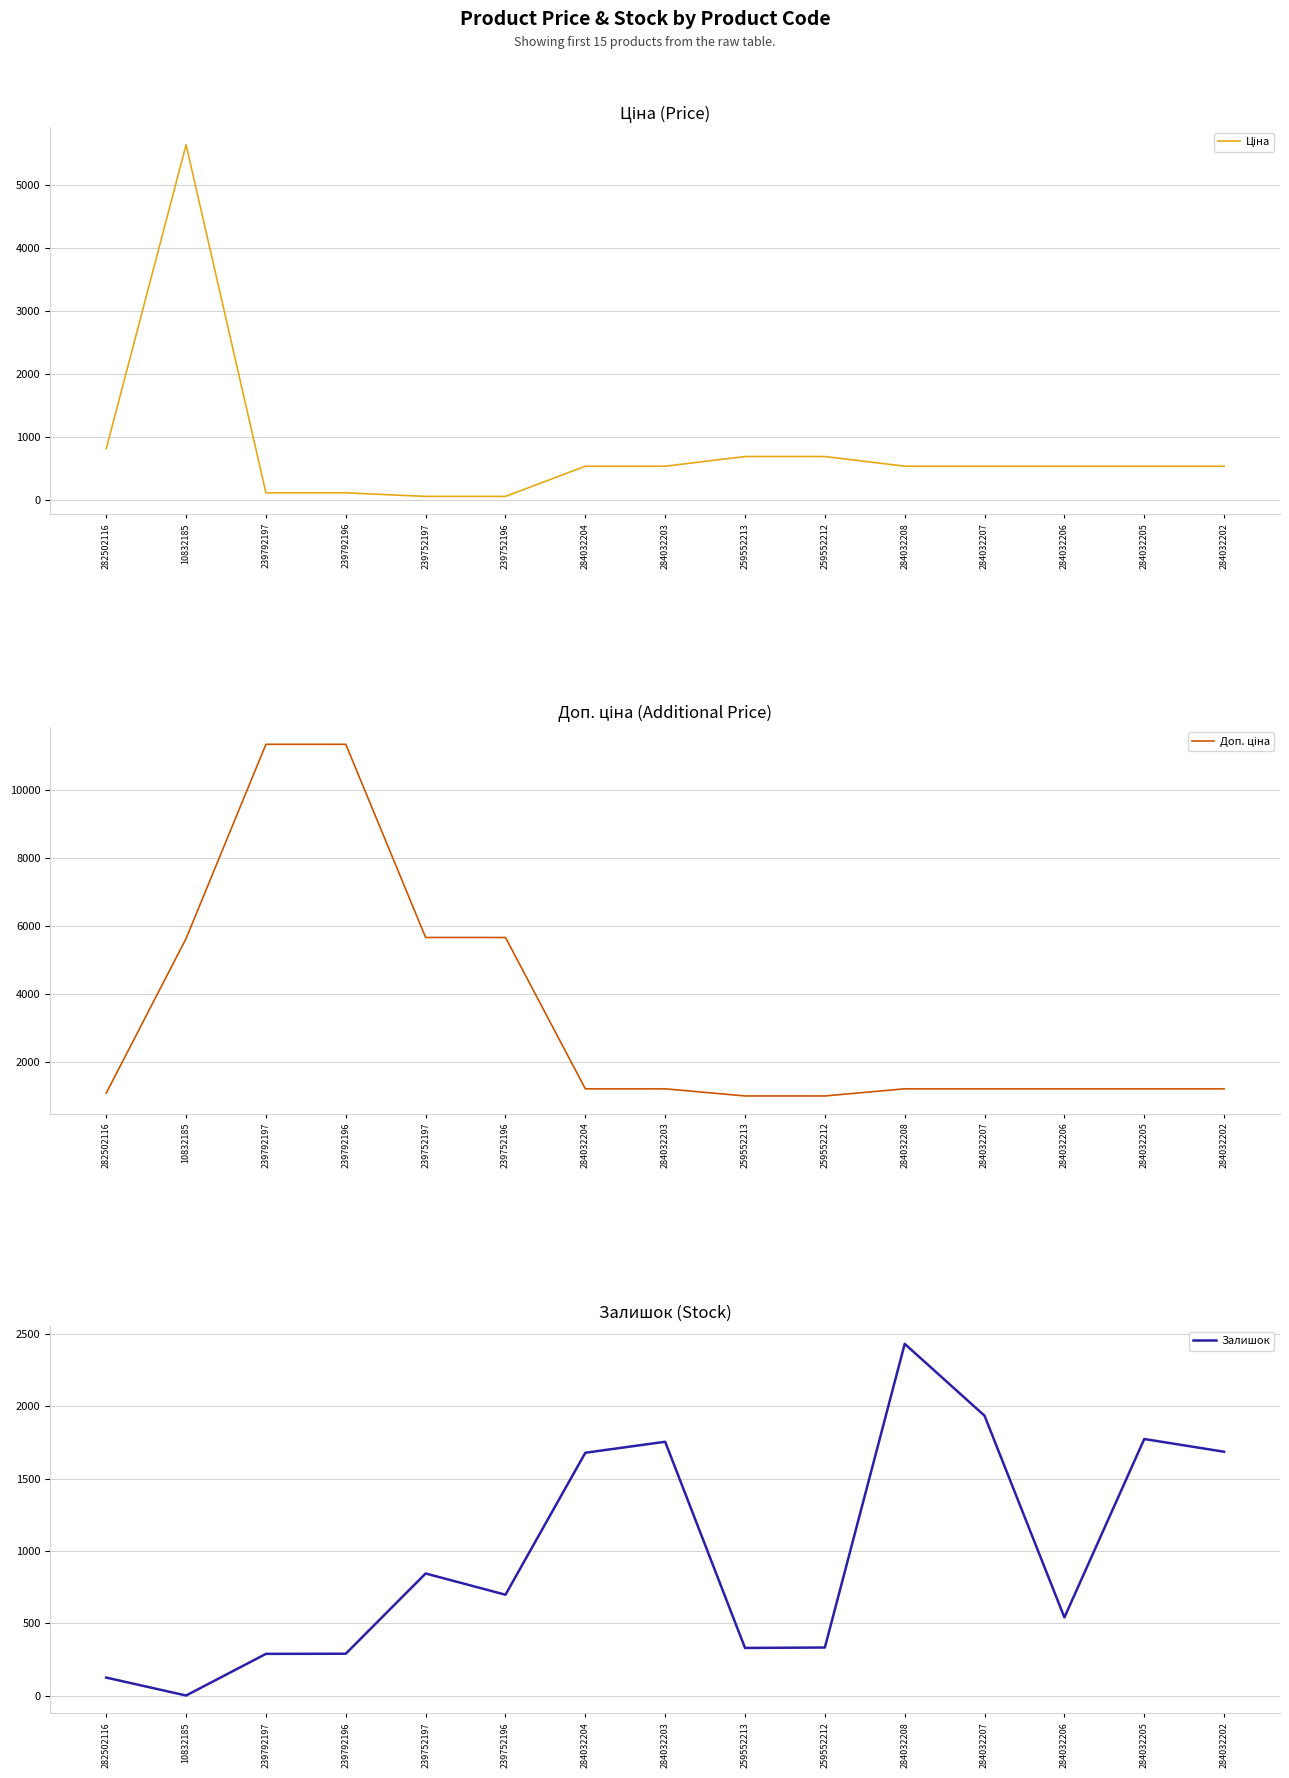

At which label does Доп. ціна first exceed 1227?

10832185